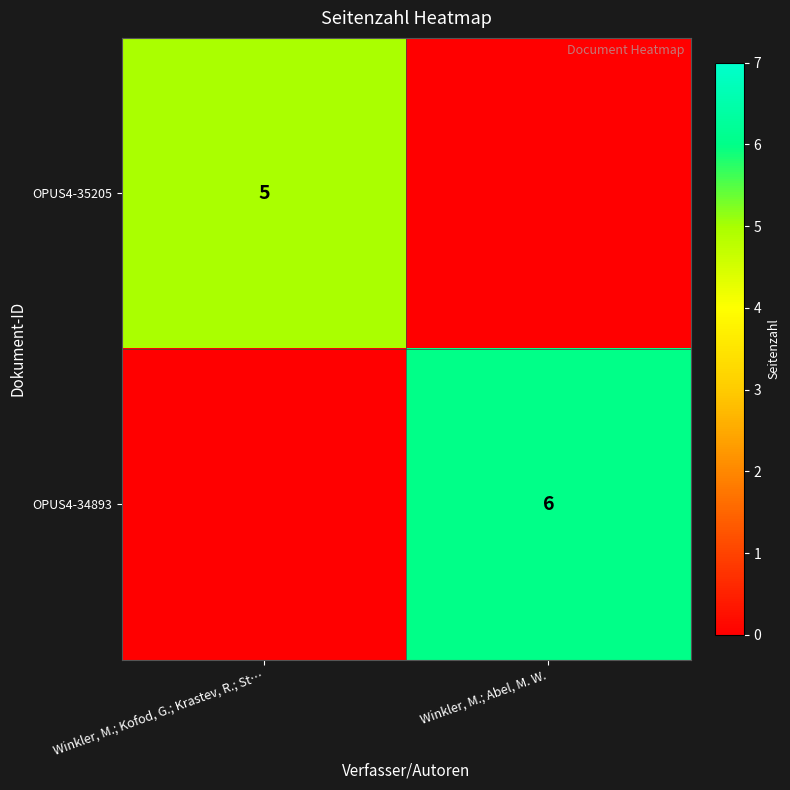

The OPUS4-34893 series shows 10 at Winkler, M.; Abel, M. W.. True or false?

False